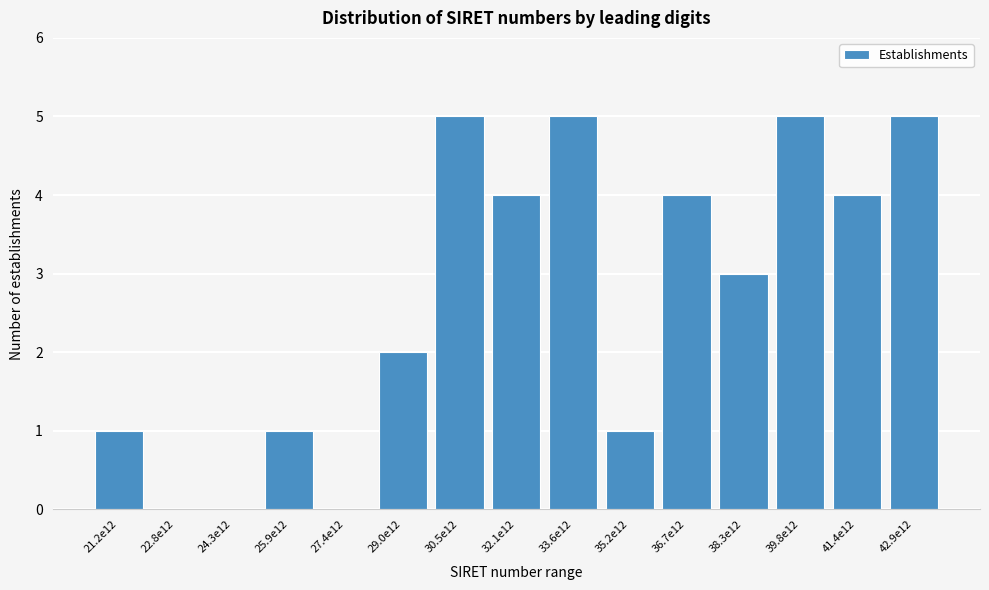

Reading left to right, transcribe all the data shown in this chart.

21.2e12=1	22.8e12=0	24.3e12=0	25.9e12=1	27.4e12=0	29.0e12=2	30.5e12=5	32.1e12=4	33.6e12=5	35.2e12=1	36.7e12=4	38.3e12=3	39.8e12=5	41.4e12=4	42.9e12=5